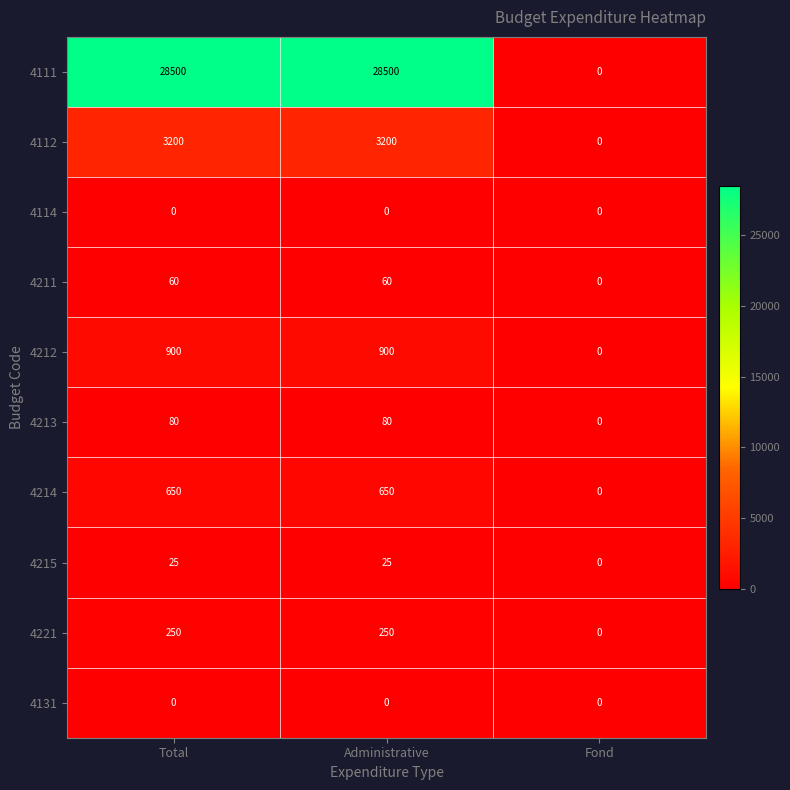

What is the total value across all series at Total?

33665